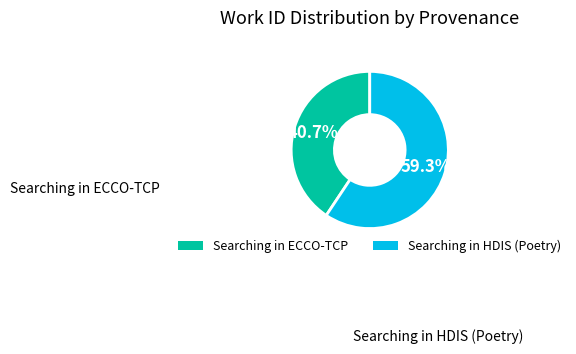

Does Searching in HDIS (Poetry) represent more than half of the total?

Yes